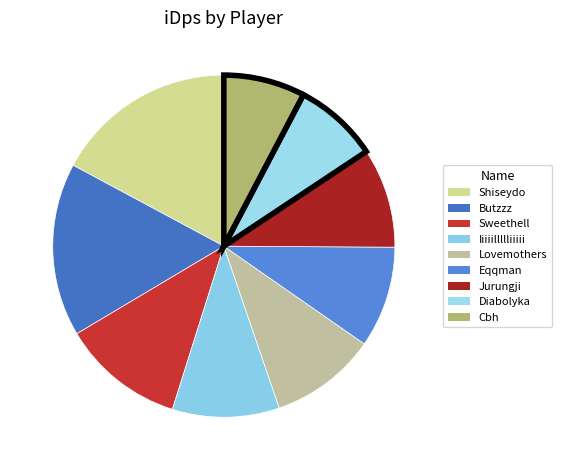

Is there a majority slice in this chart?

No